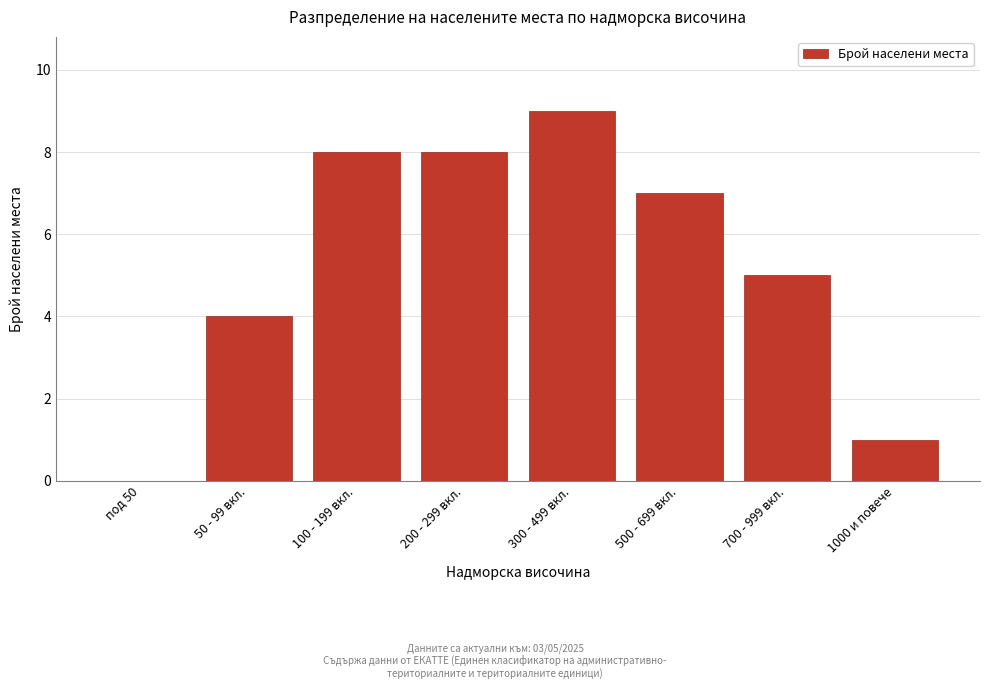

Reading left to right, extract all data points from this chart.

под 50=0	50 - 99 вкл.=4	100 - 199 вкл.=8	200 - 299 вкл.=8	300 - 499 вкл.=9	500 - 699 вкл.=7	700 - 999 вкл.=5	1000 и повече=1